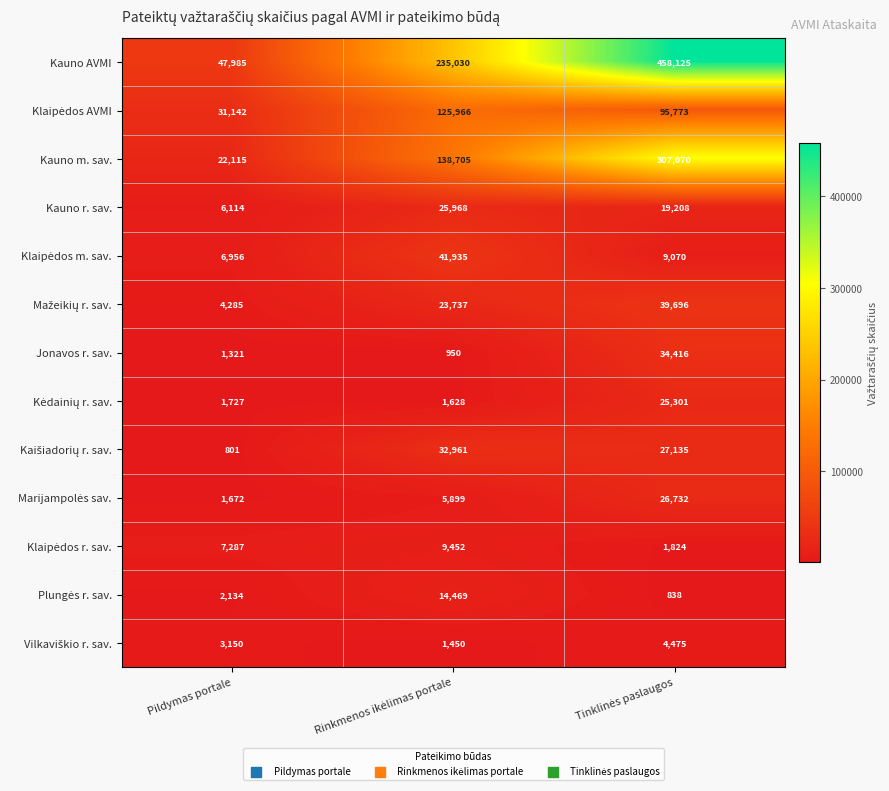

What is the difference between the maximum and minimum values in the Jonavos r. sav. series?

33466